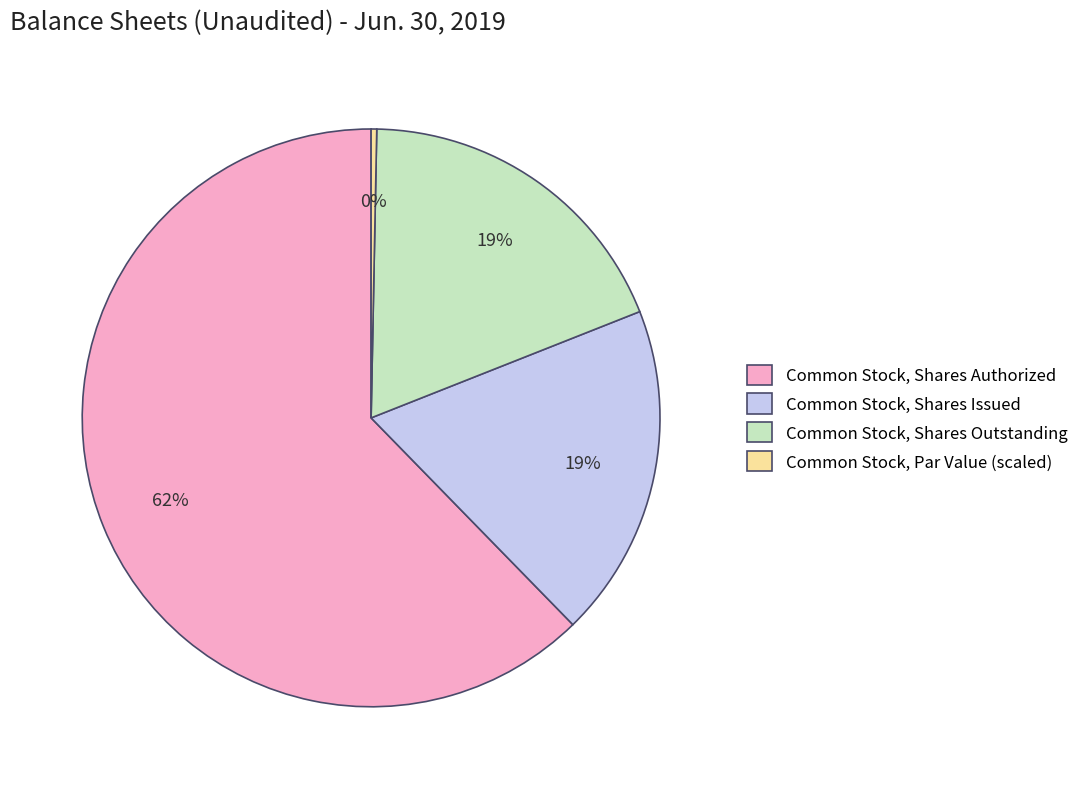

To the nearest percent, what is the average slice percentage?

25%